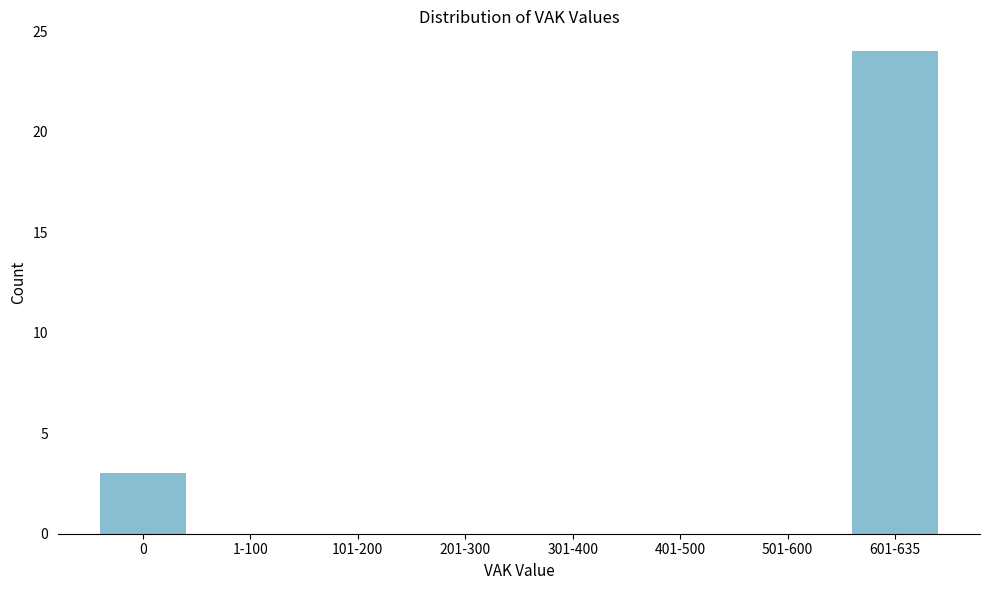

Reading left to right, list all the values displayed in this chart.

0=3	1-100=0	101-200=0	201-300=0	301-400=0	401-500=0	501-600=0	601-635=24